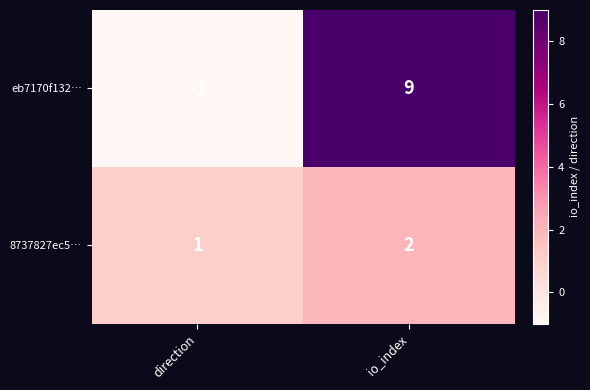

What is the difference between the maximum and minimum values in the eb7170f132… series?

10